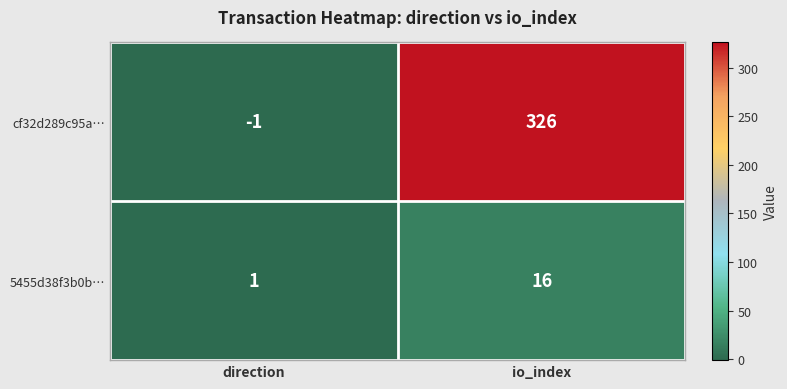

Count the number of categories in the chart.

2